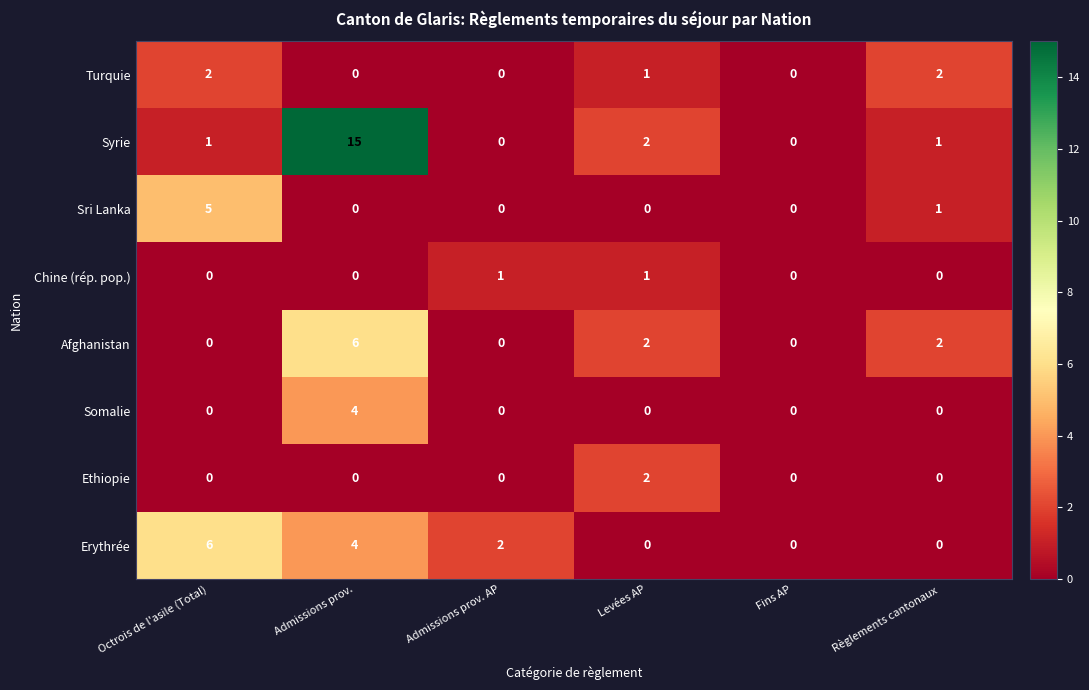

True or false: Erythrée has a value of 4 at Admissions prov..

True